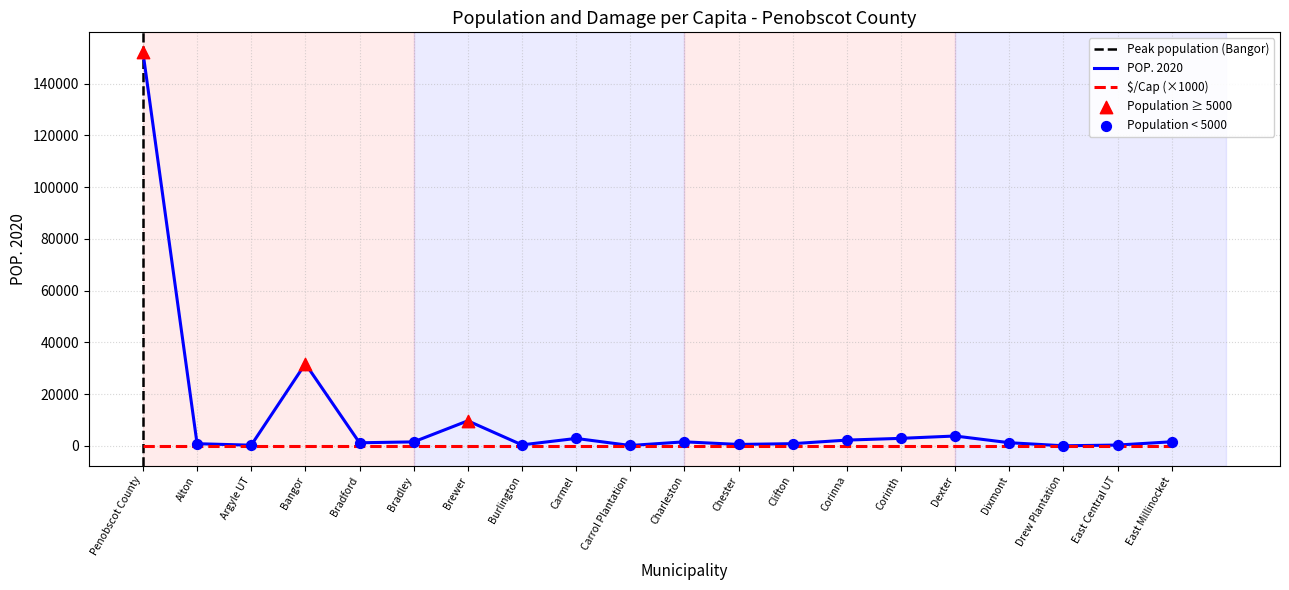

Between Carrol Plantation and Alton, which is larger?

Alton